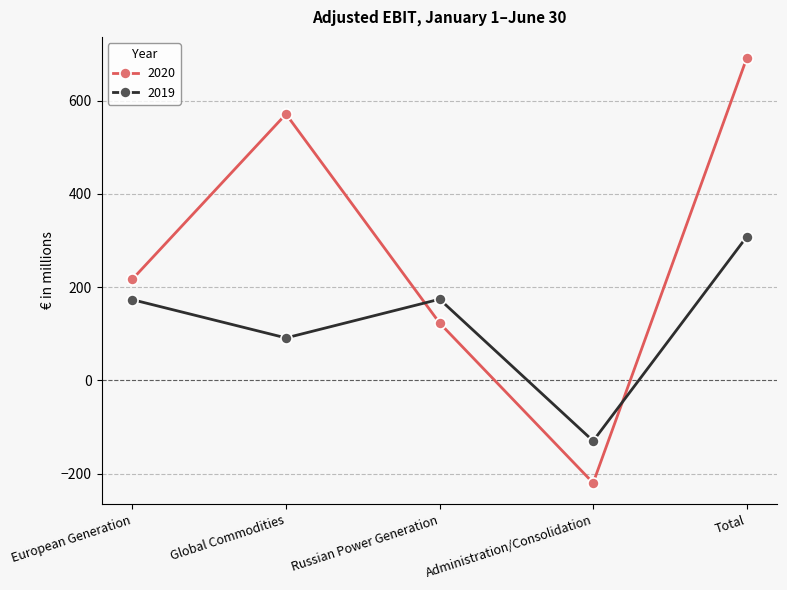

At which category does 2019 reach its first local valley?

Global Commodities